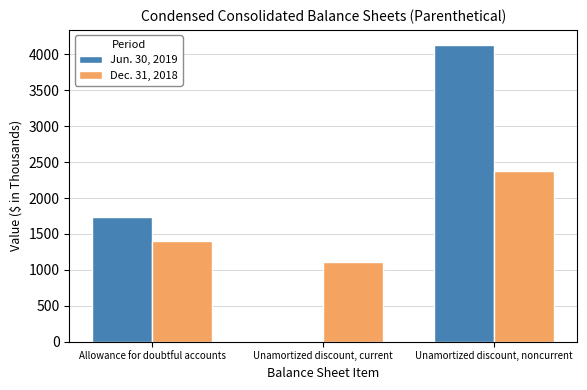

What is the difference between the Dec. 31, 2018 values at Unamortized discount, current and Unamortized discount, noncurrent?

1272